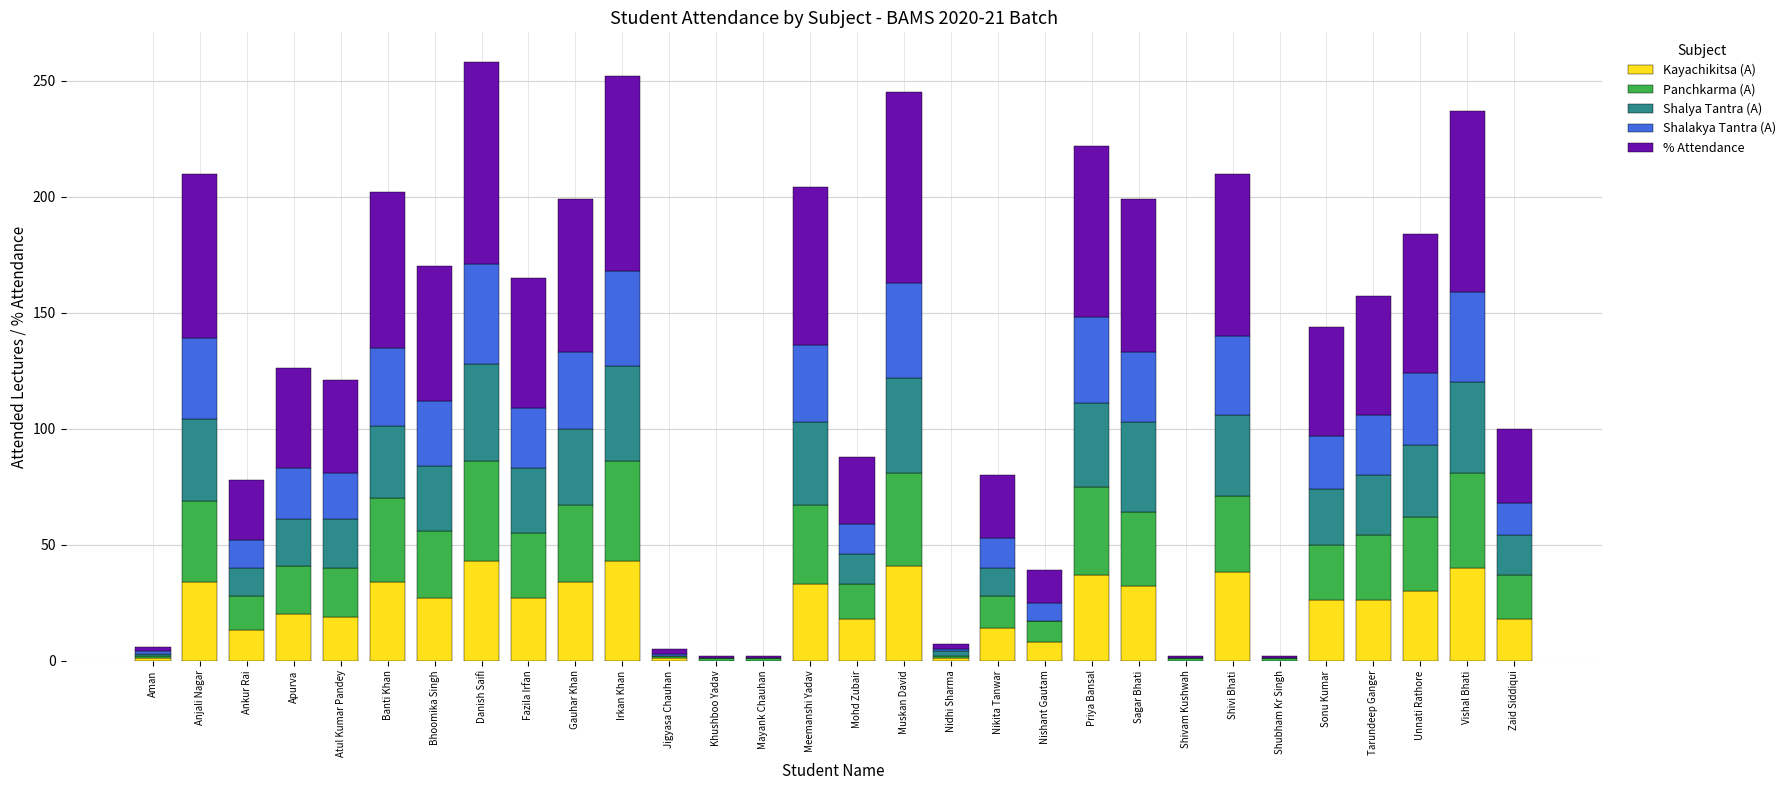

Read the Kayachikitsa (A) value at Fazila Irfan.

27